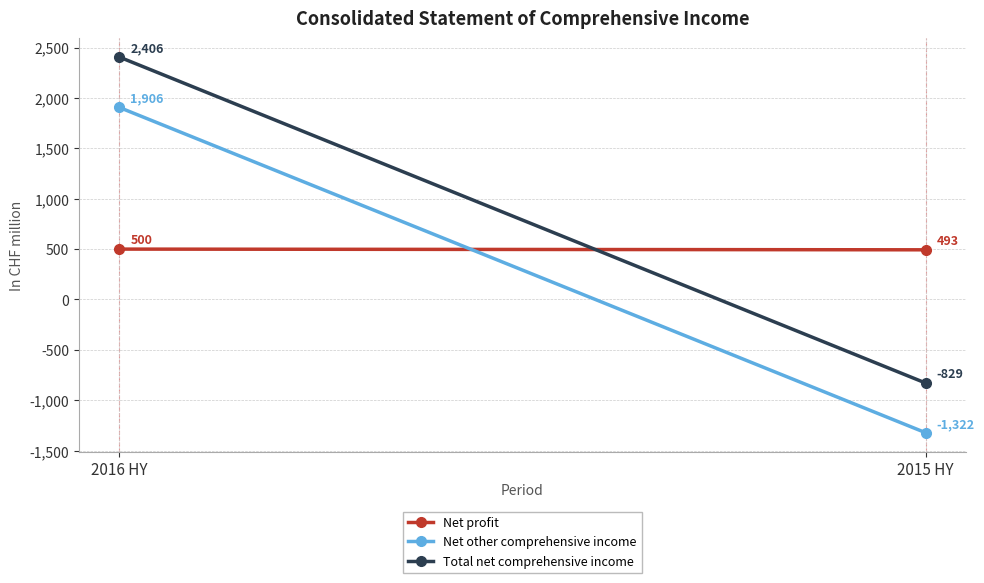

Count the number of data series in this chart.

3